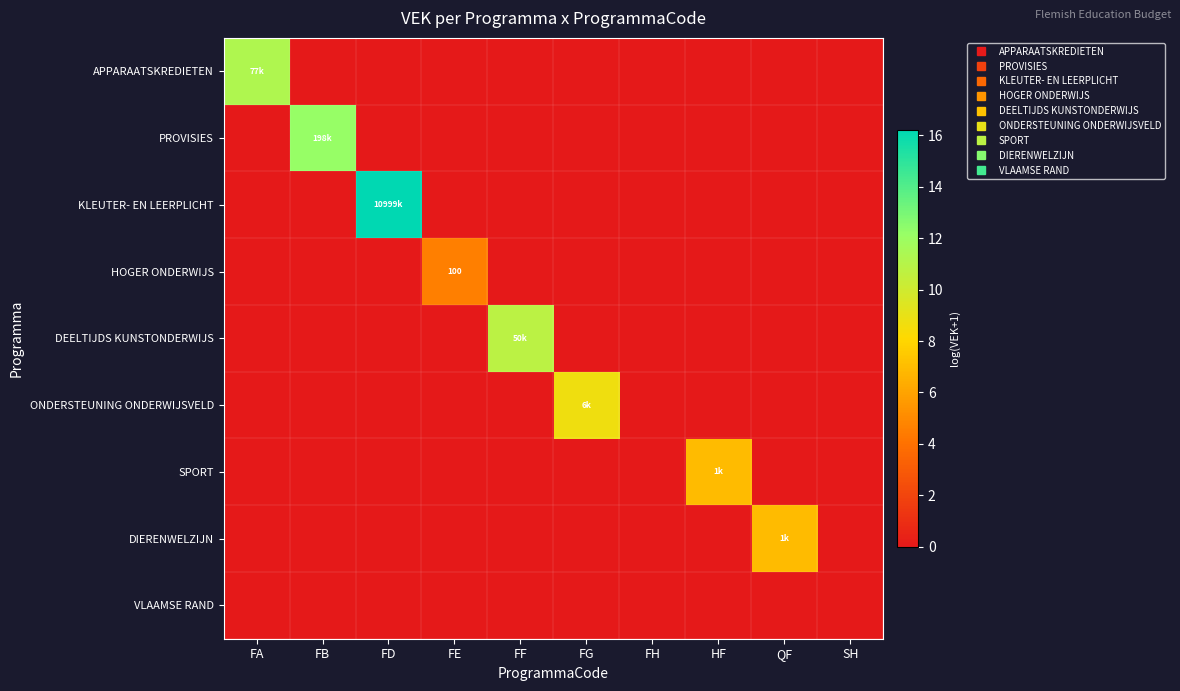

Count the HOGER ONDERWIJS values in the range 0 to 1.

9